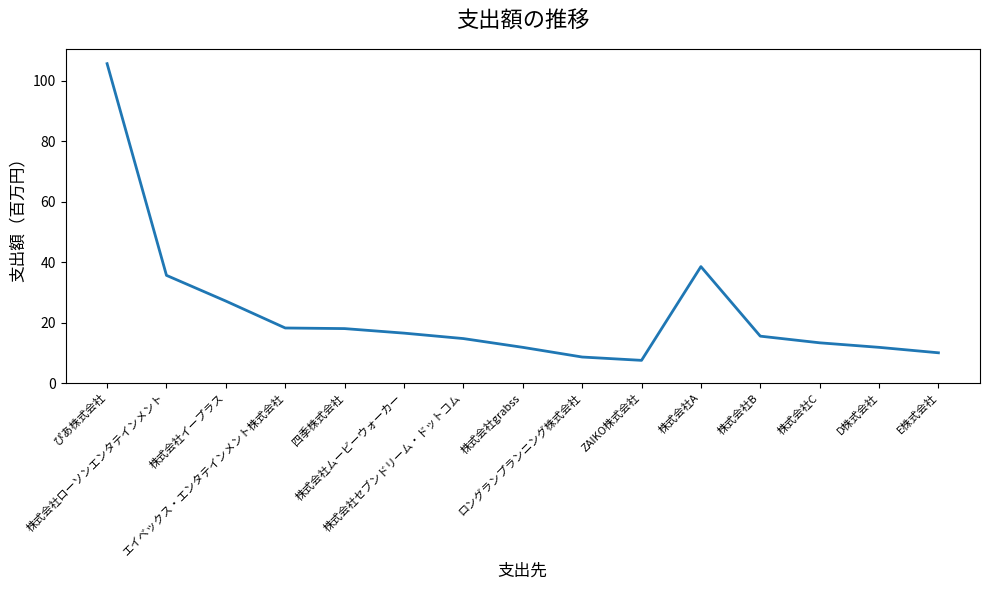

What is the change in value from 株式会社ムービーウォーカー to D株式会社?

-4.7